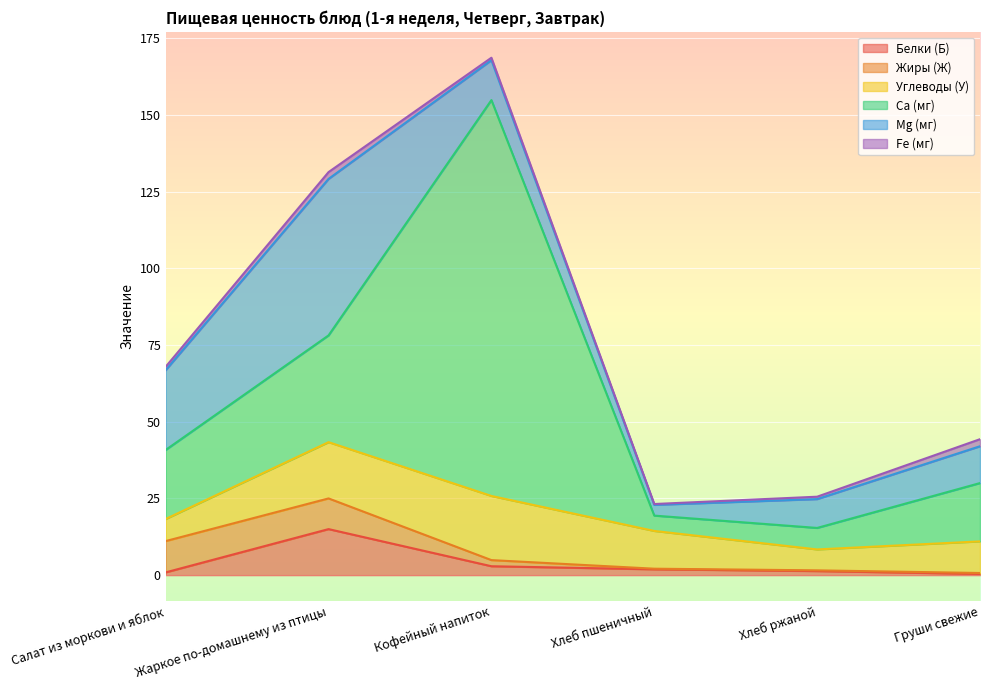

True or false: Жиры (Ж) has a value of 10.0 at Жаркое по-домашнему из птицы.

True